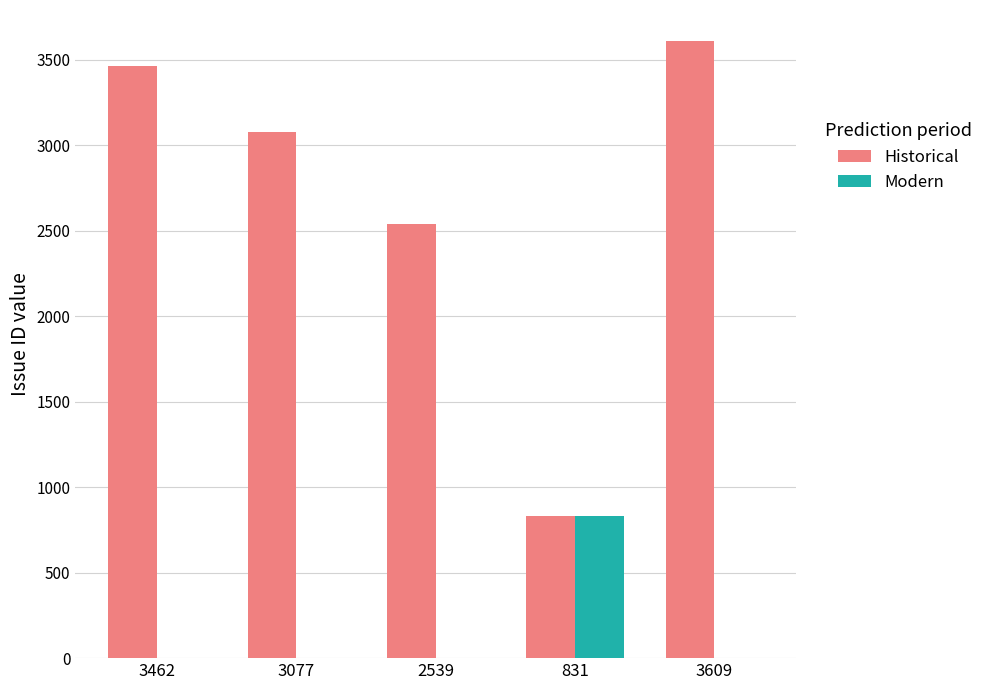

Which series has the largest total across all categories?

Historical